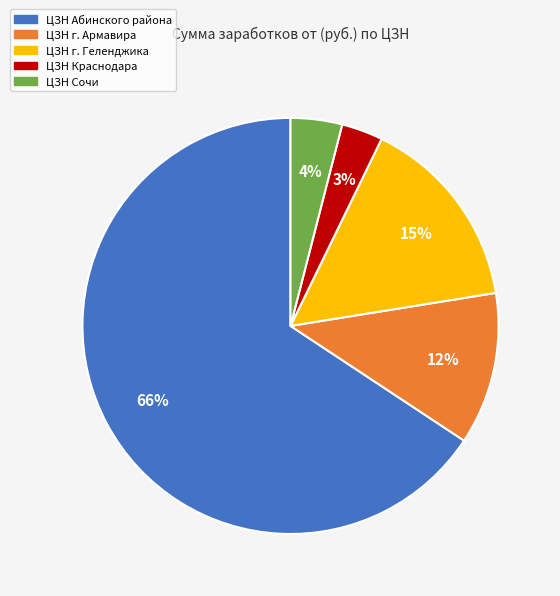

To the nearest percent, what portion does ЦЗН Сочи represent?

4%